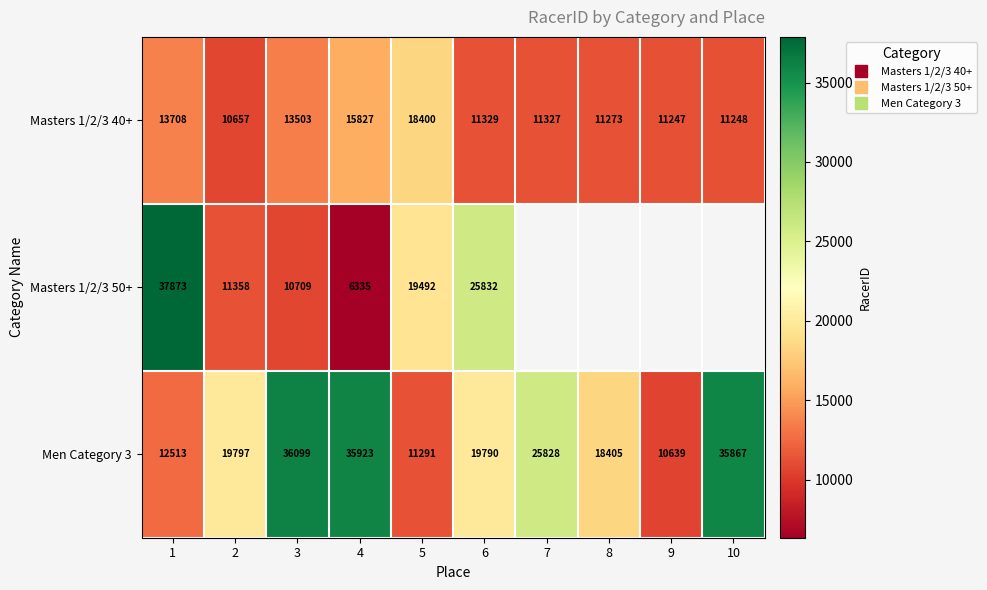

What is the sum of the Masters 1/2/3 50+ values at 2 and 3?

22067.0